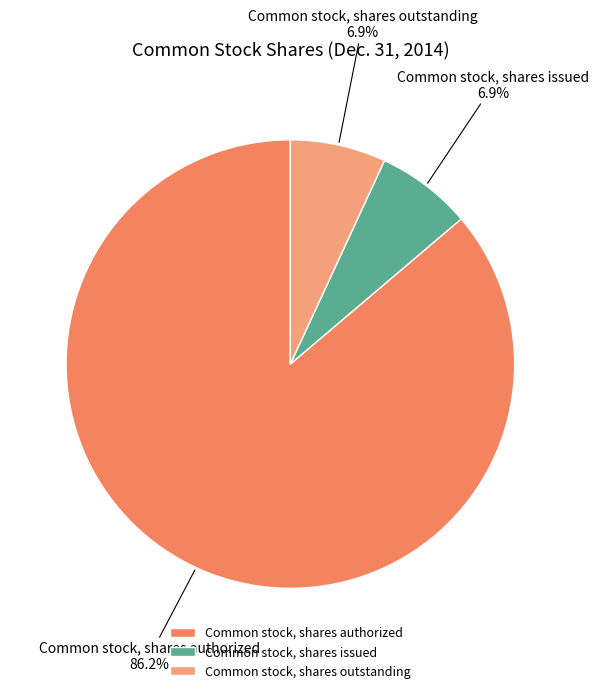

Which slice is the largest?

Common stock, shares authorized